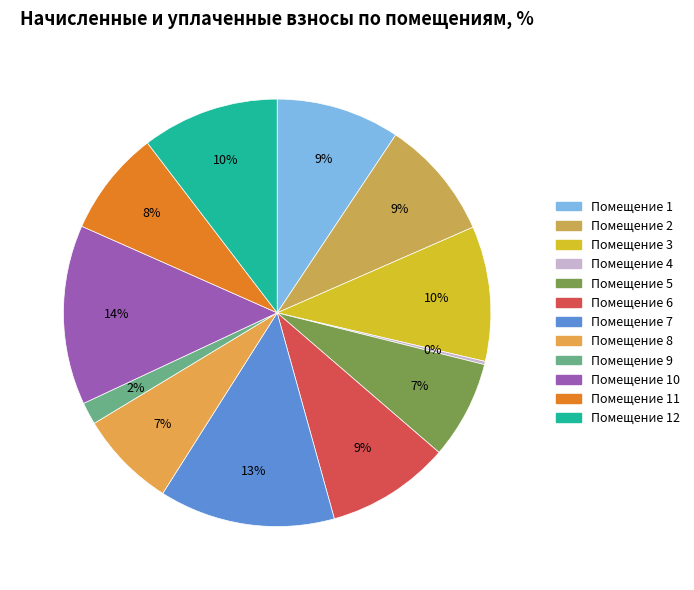

Which slice is the largest?

10